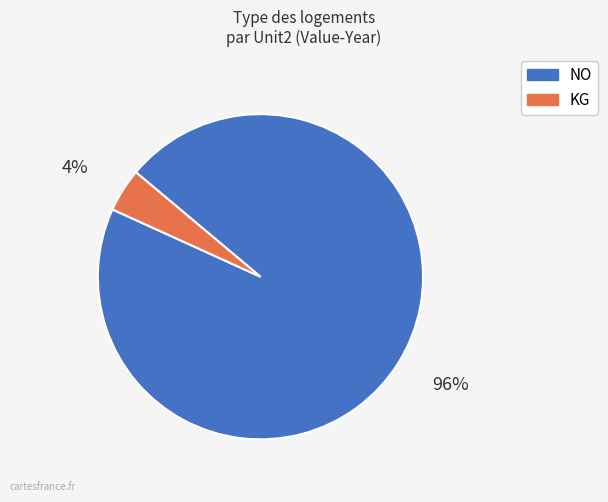

What percentage is the KG slice, to the nearest percent?

4%